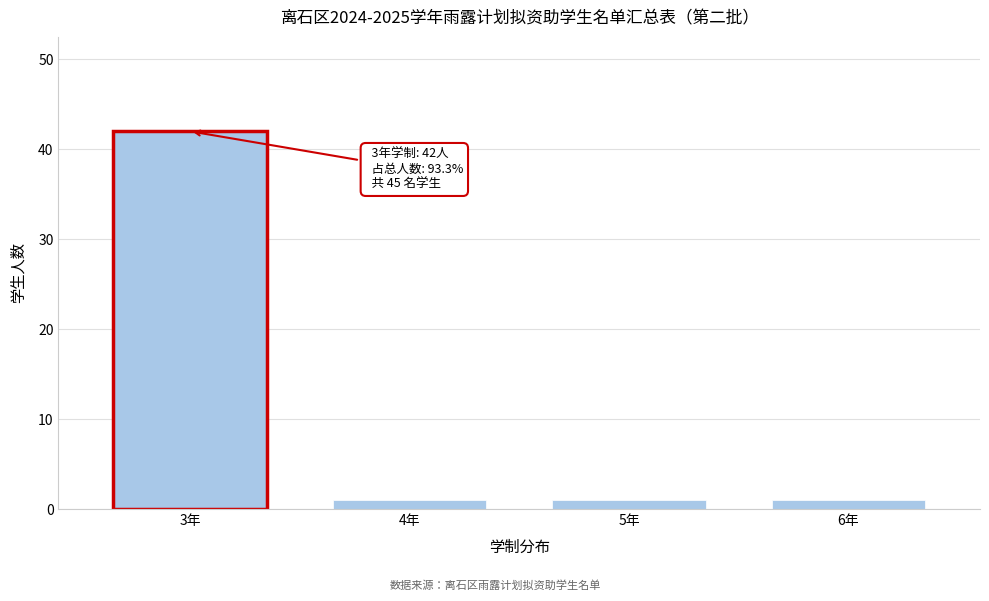

Reading left to right, what are all the values shown in this chart?

42	1	1	1